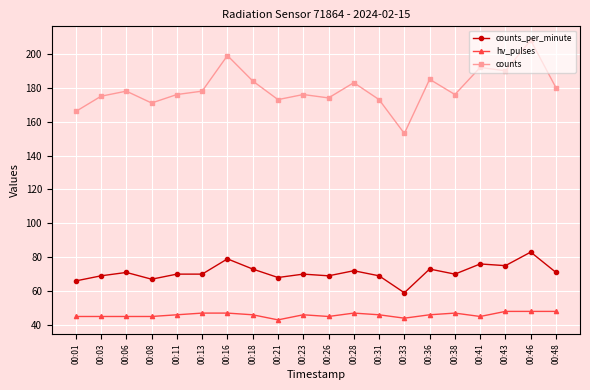

Which category has the highest value across all series?

00:46